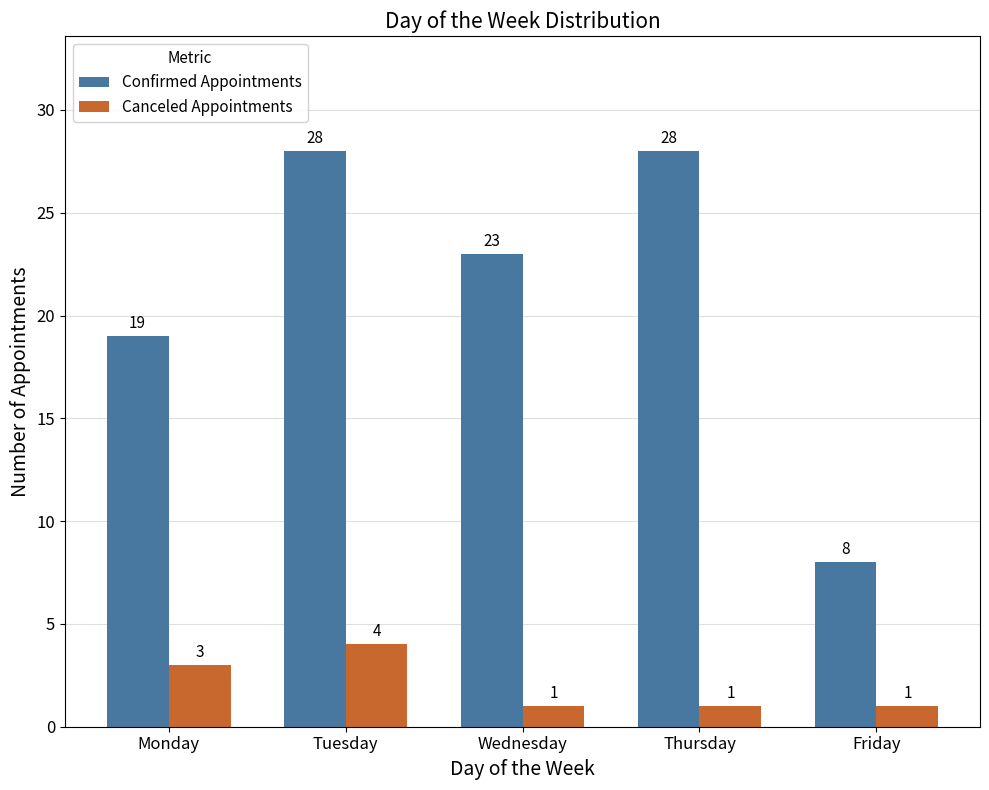

Reading left to right, what are all the values shown in this chart?

Confirmed Appointments: Monday=19	Tuesday=28	Wednesday=23	Thursday=28	Friday=8
Canceled Appointments: Monday=3	Tuesday=4	Wednesday=1	Thursday=1	Friday=1